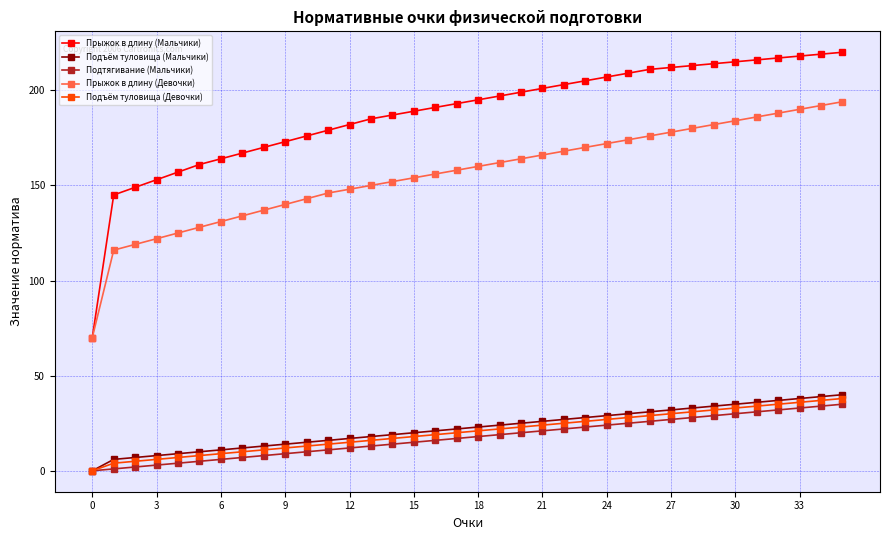

Reading right to left, transcribe all the data shown in this chart.

Прыжок в длину (Мальчики): 220	219	218	217	216	215	214	213	212	211	209	207	205	203	201	199	197	195	193	191	189	187	185	182	179	176	173	170	167	164	161	157	153	149	145	70
Подъём туловища (Мальчики): 40	39	38	37	36	35	34	33	32	31	30	29	28	27	26	25	24	23	22	21	20	19	18	17	16	15	14	13	12	11	10	9	8	7	6	0
Подтягивание (Мальчики): 35	34	33	32	31	30	29	28	27	26	25	24	23	22	21	20	19	18	17	16	15	14	13	12	11	10	9	8	7	6	5	4	3	2	1	0
Прыжок в длину (Девочки): 194	192	190	188	186	184	182	180	178	176	174	172	170	168	166	164	162	160	158	156	154	152	150	148	146	143	140	137	134	131	128	125	122	119	116	70
Подъём туловища (Девочки): 38	37	36	35	34	33	32	31	30	29	28	27	26	25	24	23	22	21	20	19	18	17	16	15	14	13	12	11	10	9	8	7	6	5	4	0